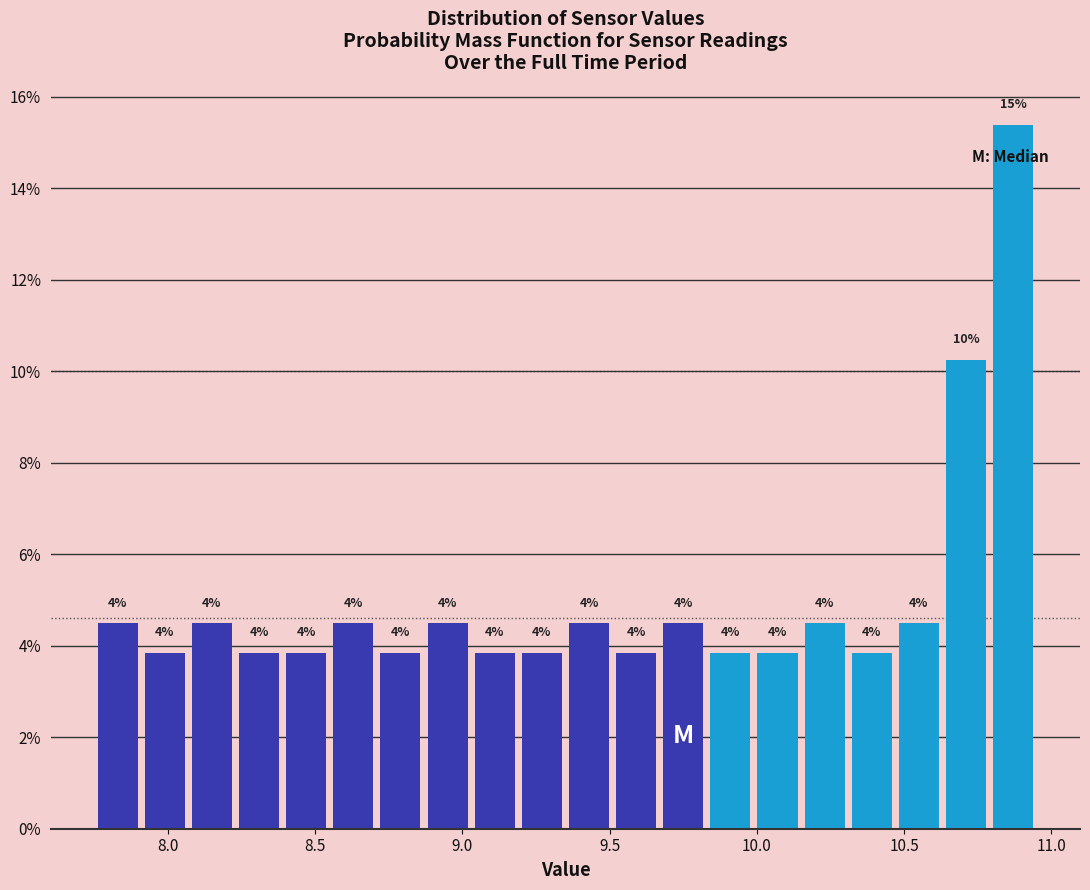

Around what value on the x-axis is the tallest bar? Give the approximate position of its centre, as read against the axis.

10.85